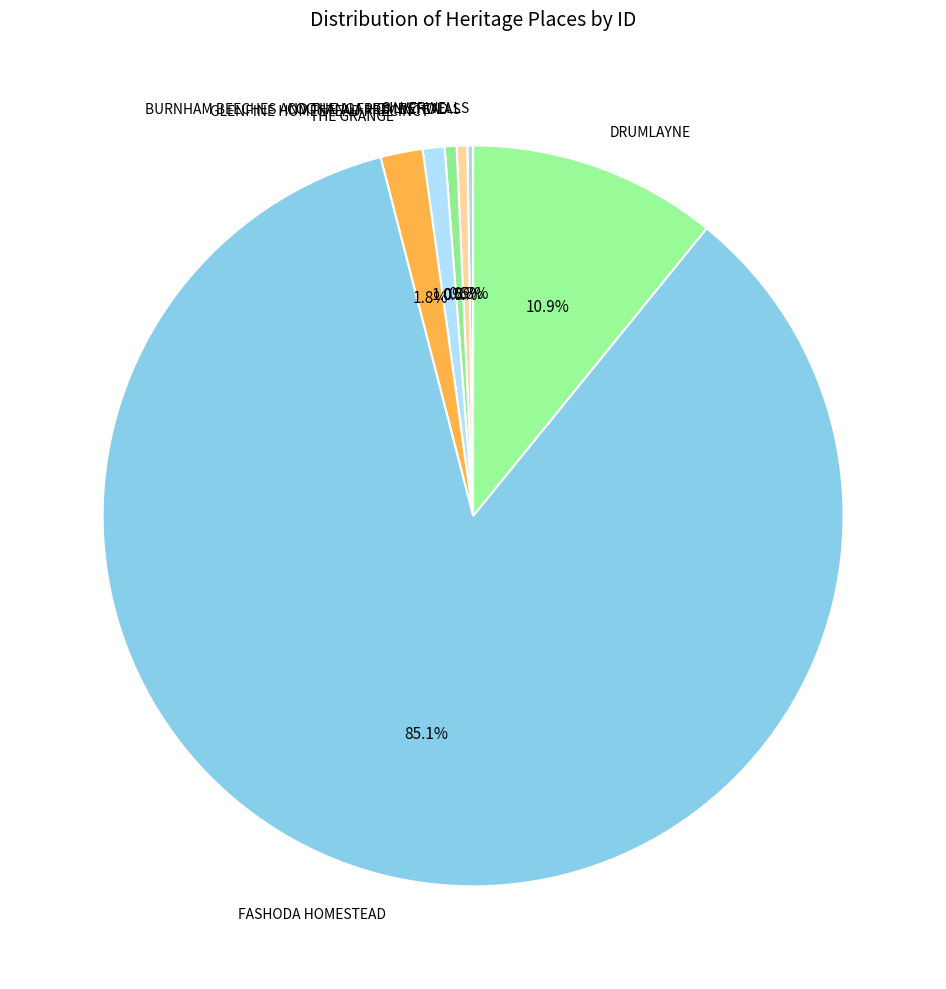

Which slice is the largest?

FASHODA HOMESTEAD